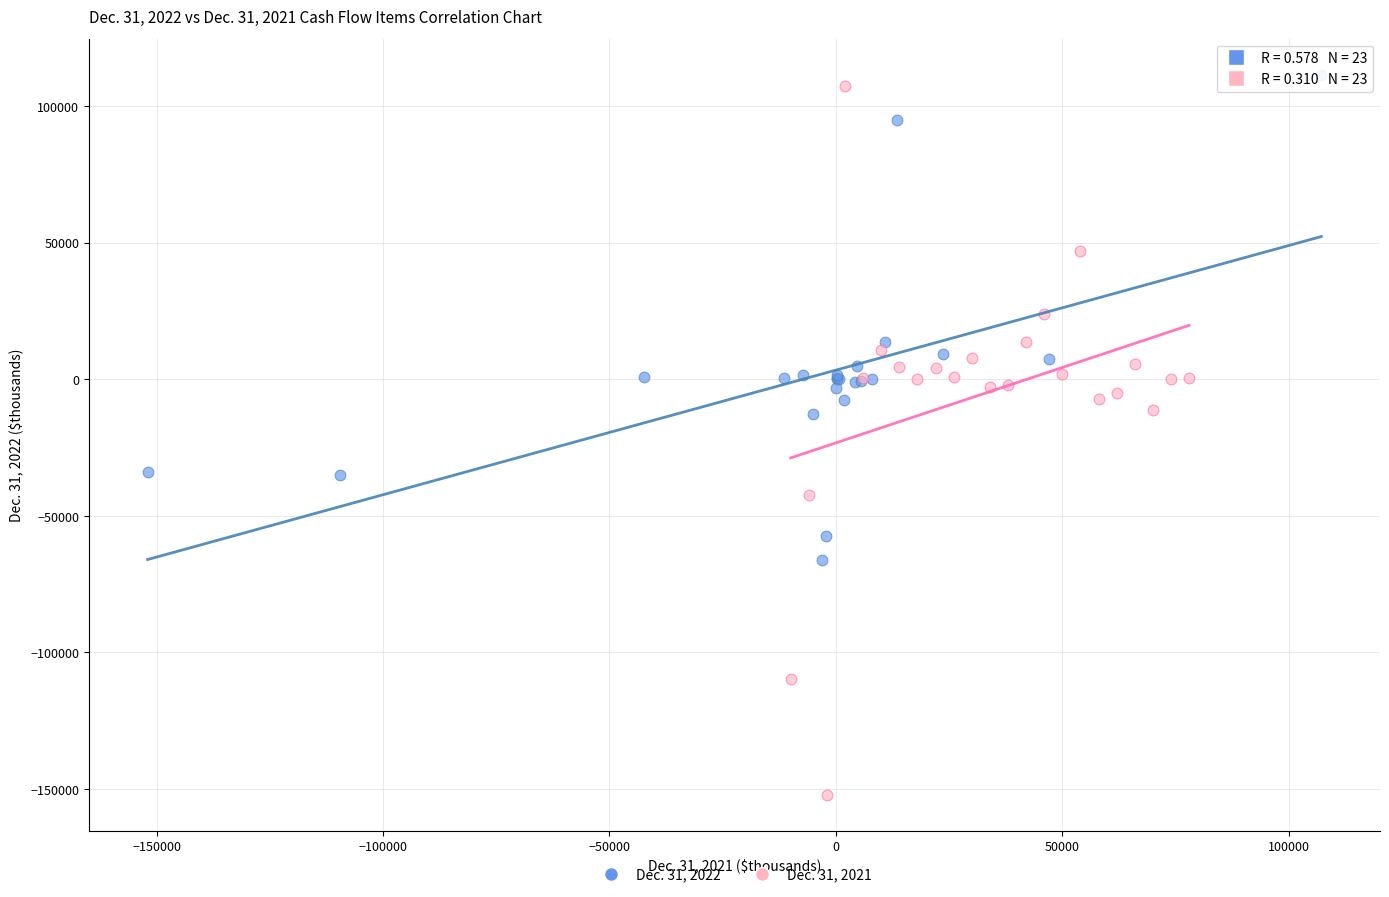

Which series has the widest spread of Y values?

Dec. 31, 2021